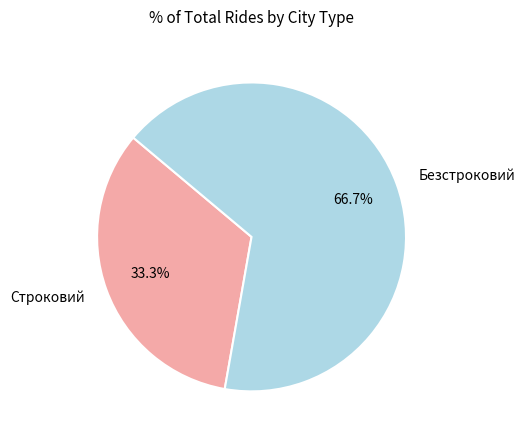

Between Безстроковий and Строковий, which is larger?

Безстроковий